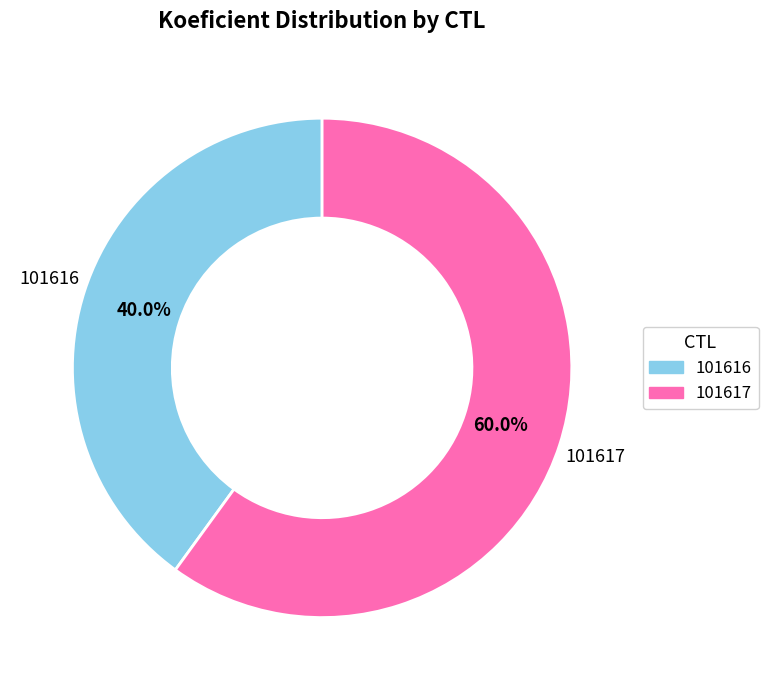

True or false: 101616 accounts for 40% of the total.

True